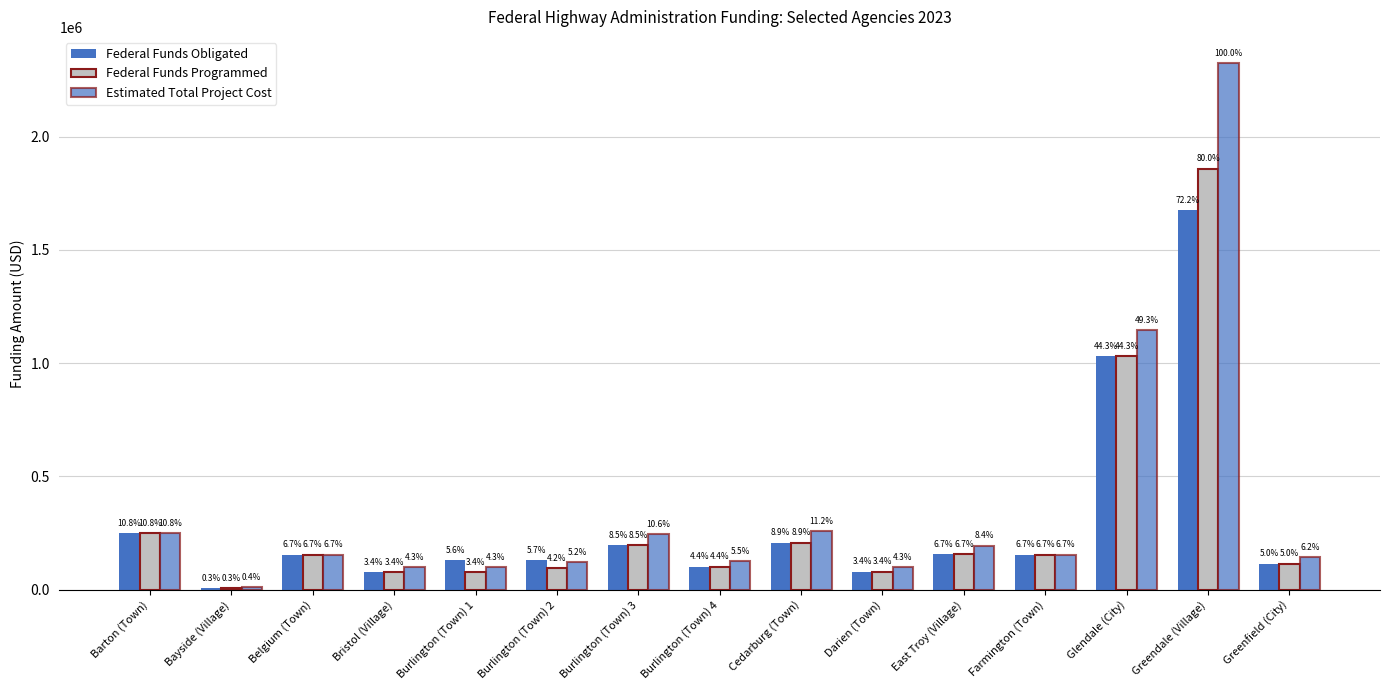

Which series has the largest total across all categories?

Estimated Total Project Cost